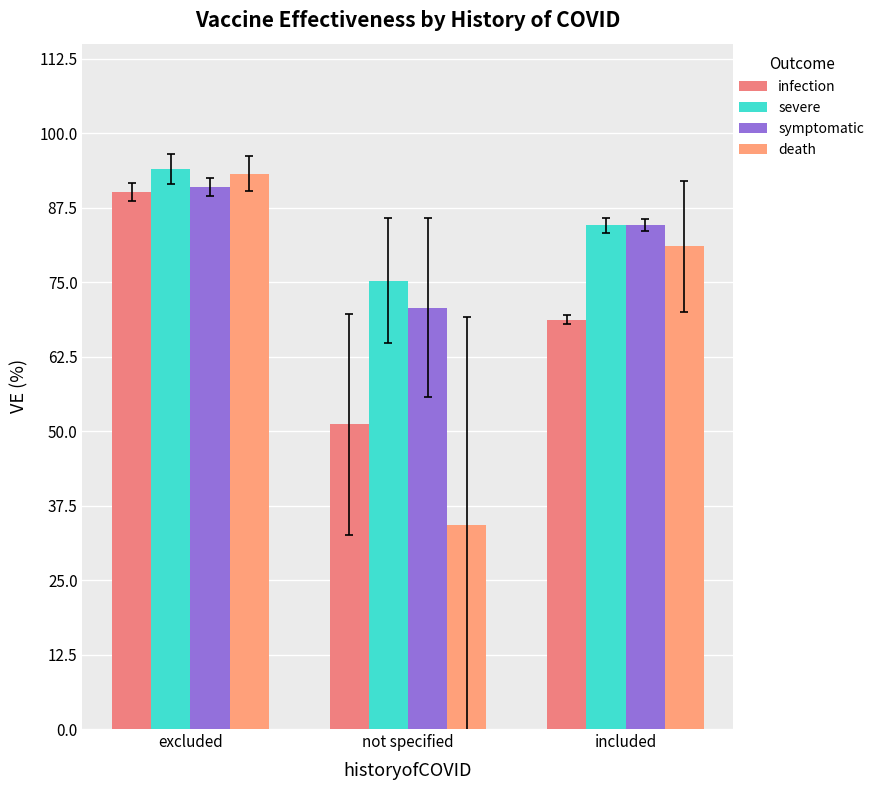

Reading right to left, transcribe all the data shown in this chart.

infection: included=68.7	not specified=51.1	excluded=90.1
severe: included=84.5	not specified=75.2	excluded=94.0
symptomatic: included=84.5	not specified=70.7	excluded=91.0
death: included=81.0	not specified=34.2	excluded=93.2